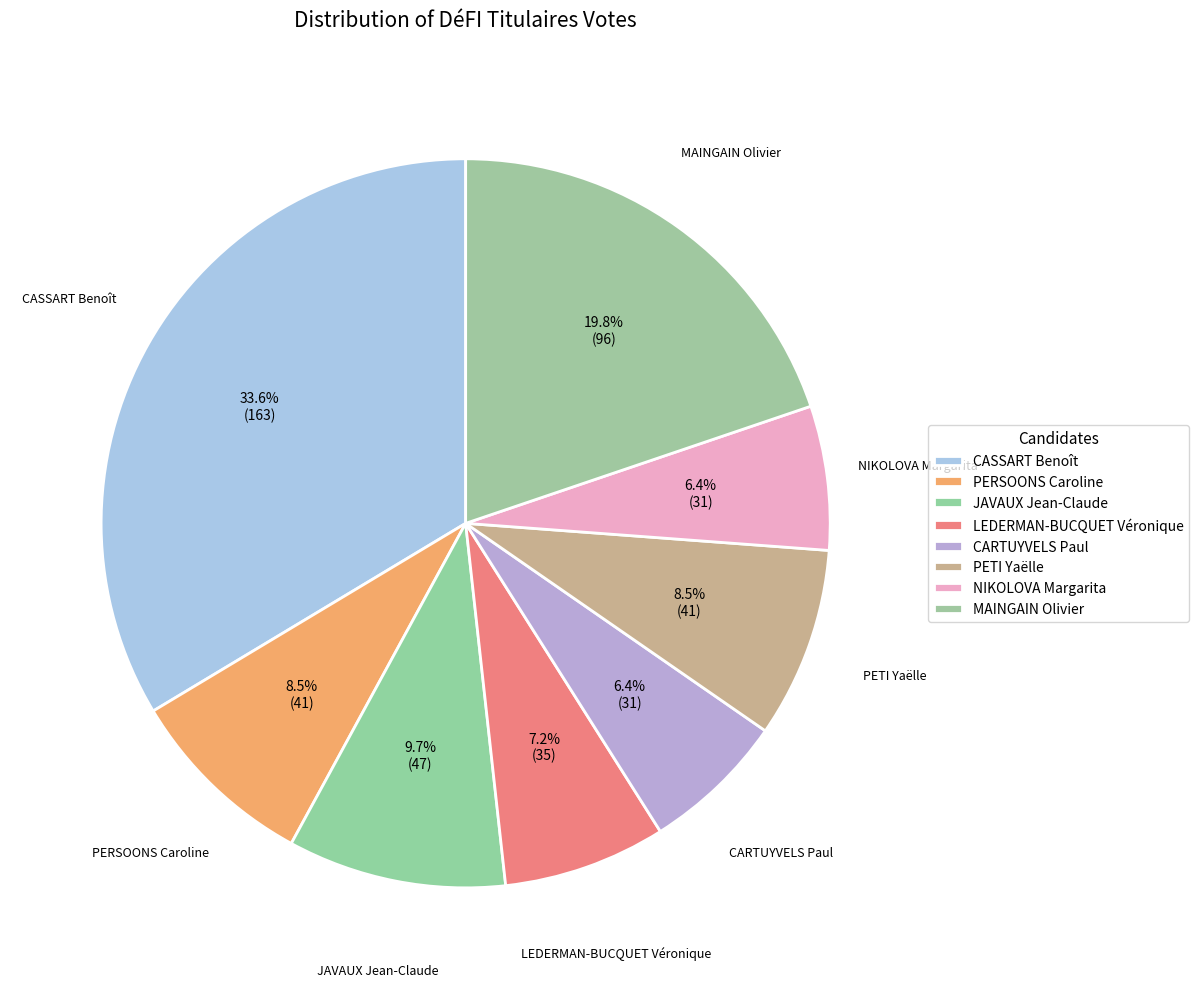

How many slices are in this pie chart?

8